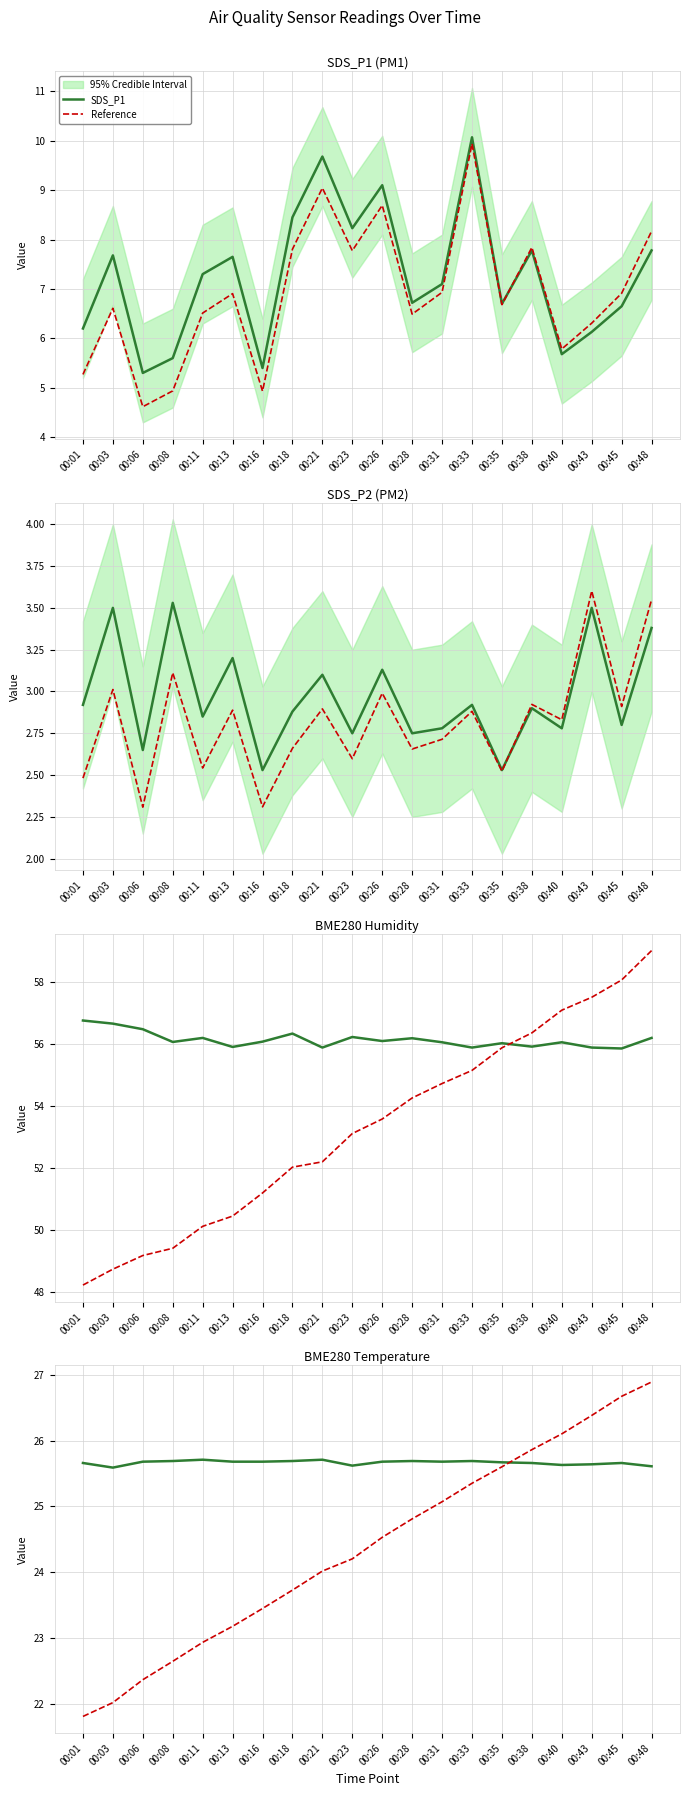

What is the average value of the BME280_humidity series?

56.1